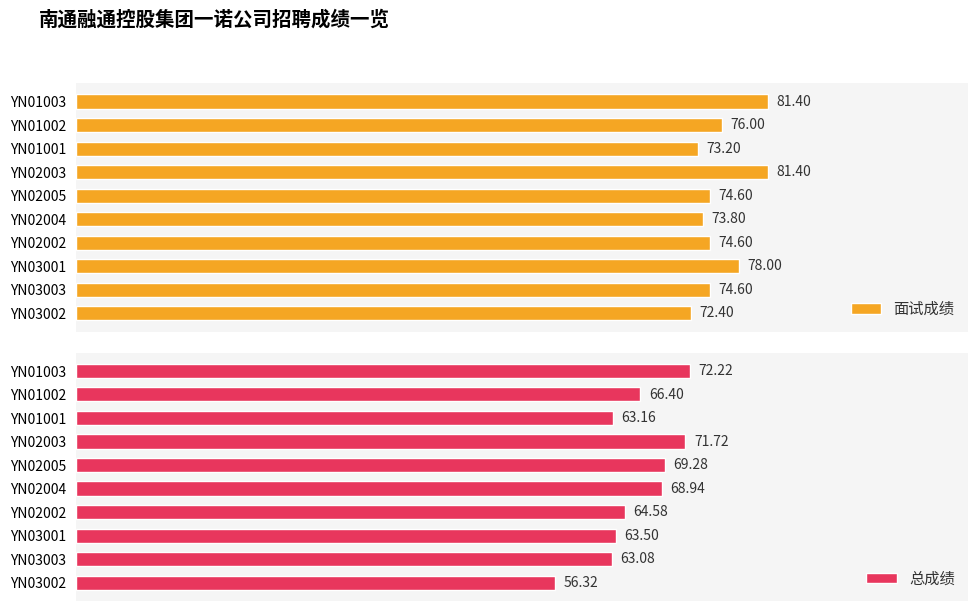

How many distinct data groups are displayed?

2